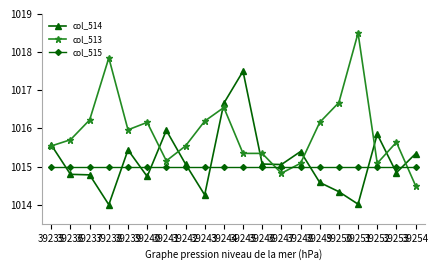

The col_513 series shows 1015.5 at 39242. True or false?

True